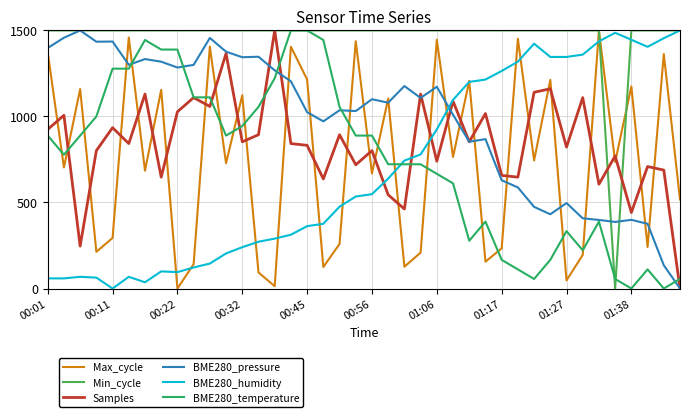

What is the maximum value for Max_cycle?

1500.0